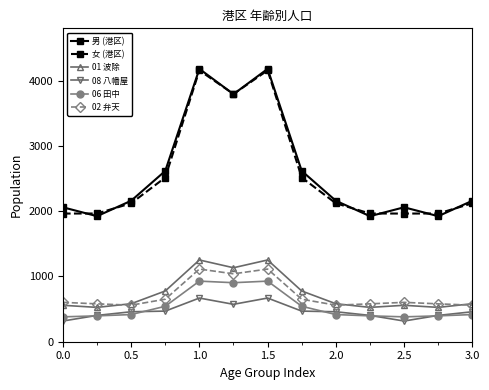

What is the minimum value shown in the chart?

317